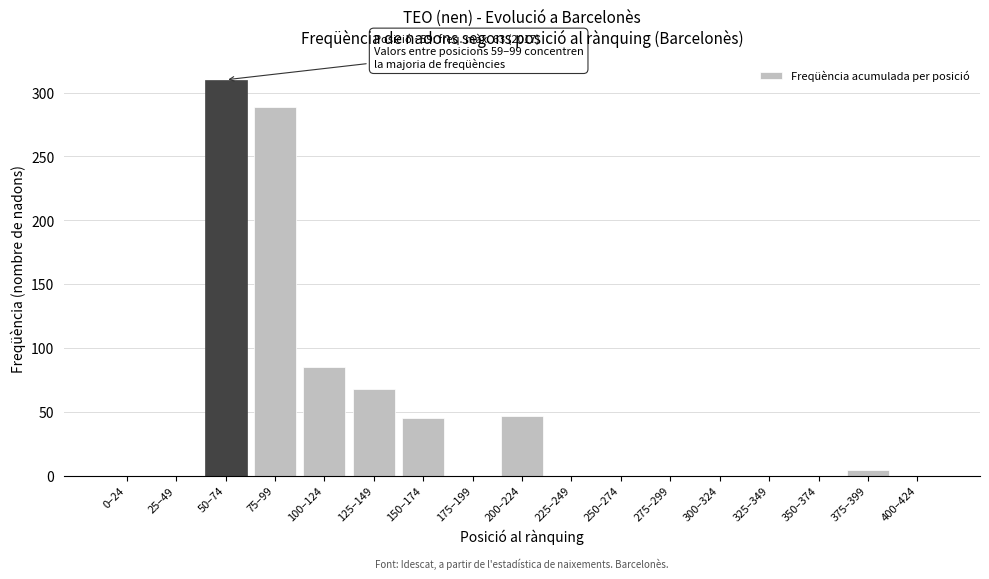

Reading left to right, transcribe all the data shown in this chart.

0–24=0	25–49=0	50–74=310	75–99=289	100–124=85	125–149=68	150–174=45	175–199=0	200–224=47	225–249=0	250–274=0	275–299=0	300–324=0	325–349=0	350–374=0	375–399=4	400–424=0